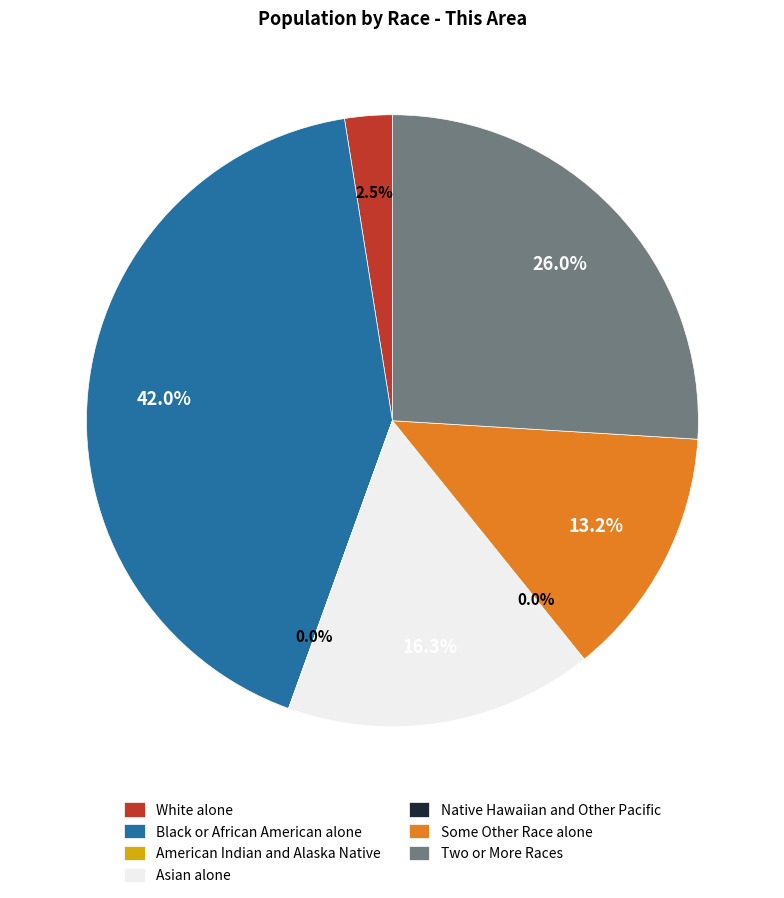

Is there any slice that represents more than half of the pie?

No